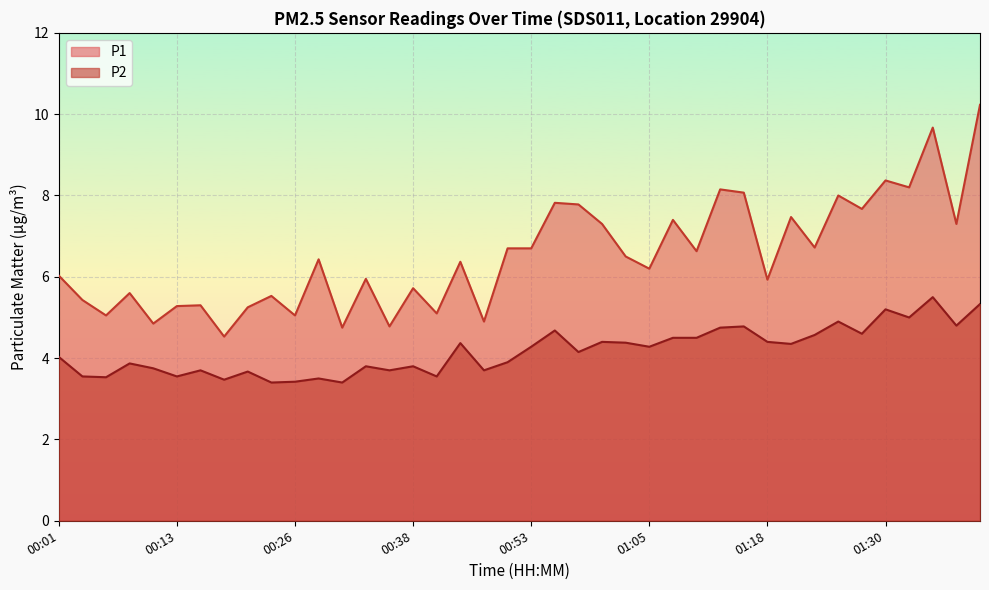

What is the minimum value shown in the chart?

3.4